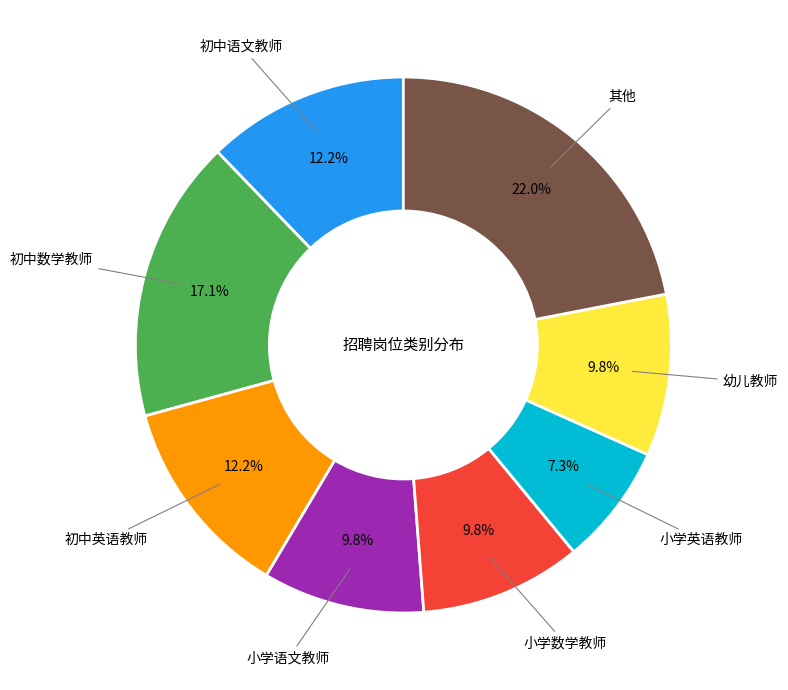

Is there a majority slice in this chart?

No